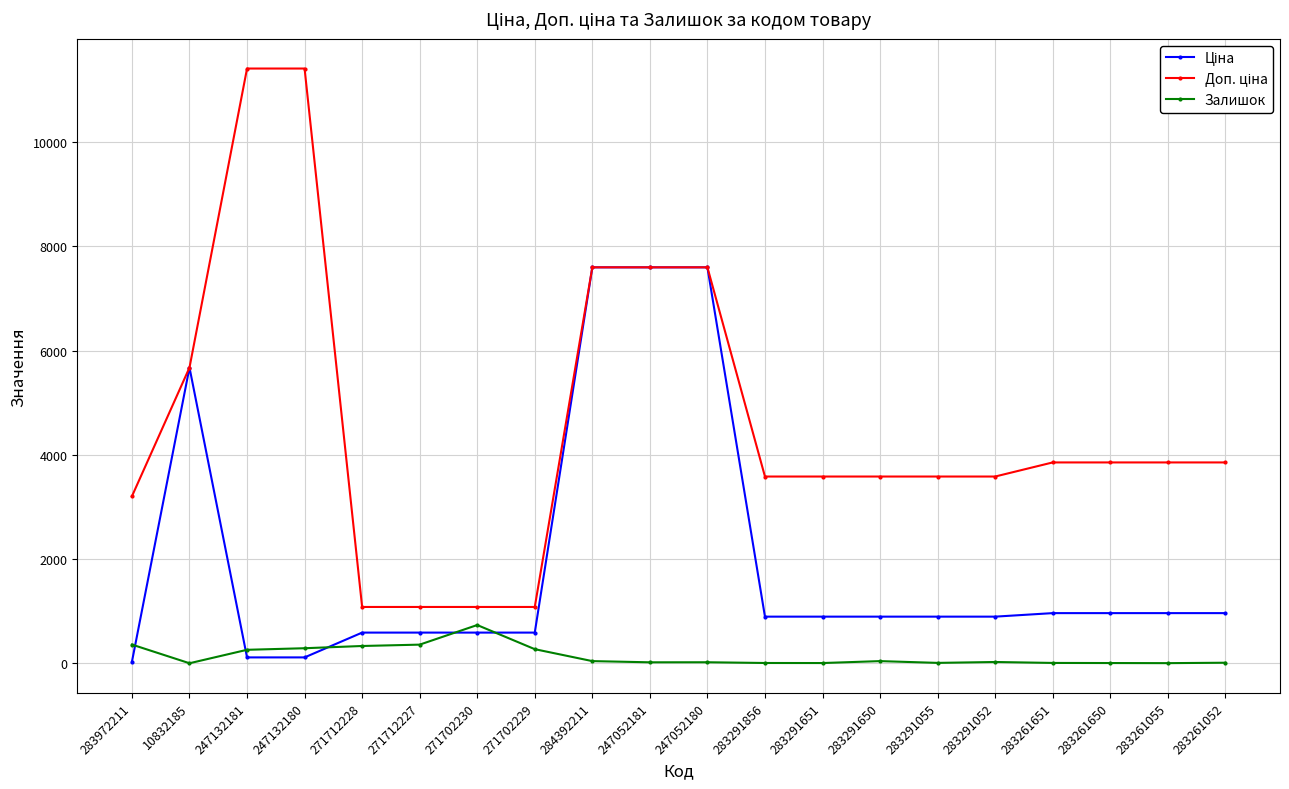

Which category has the highest value in the Залишок series?

271702230